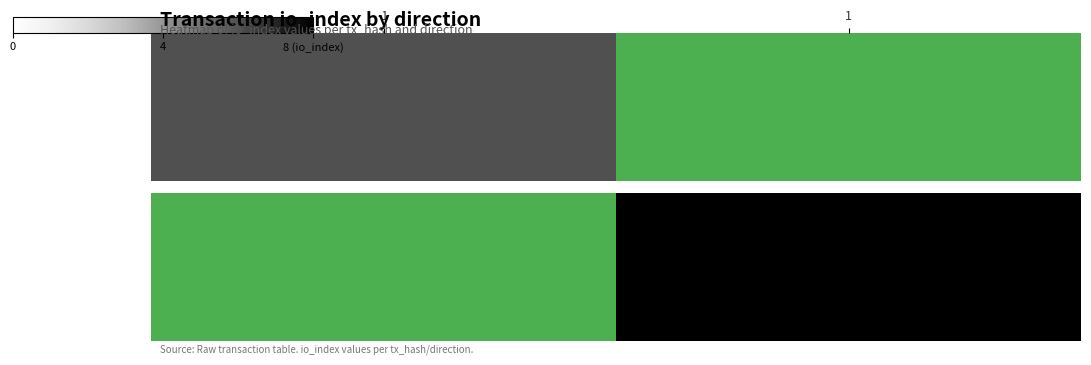

True or false: the data shows 0.7 at 1.

False